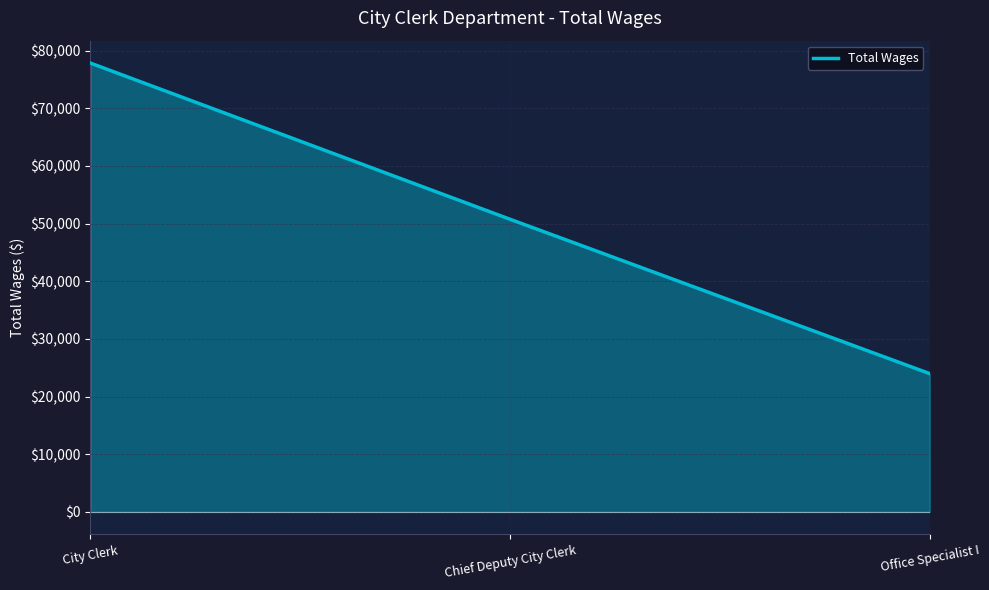

The chart shows a value of 122900 at City Clerk. True or false?

False